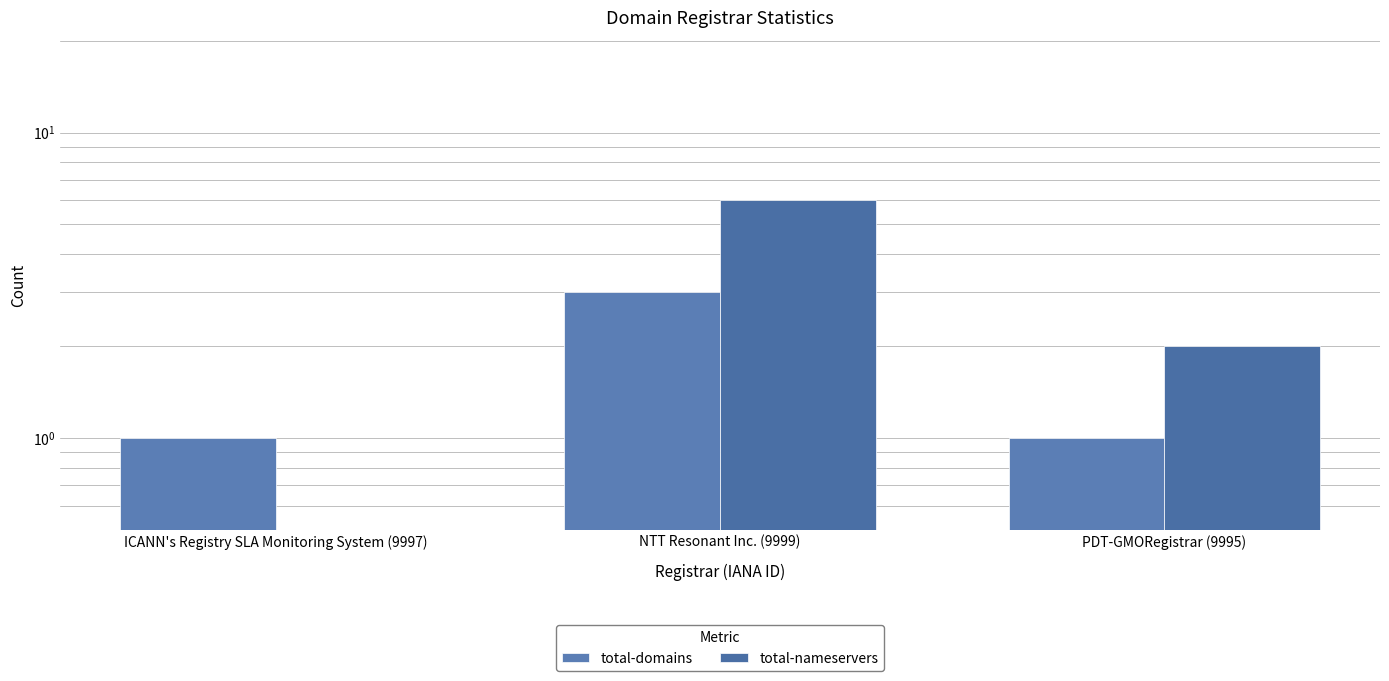

Count the total-domains values in the range 1 to 3.

3